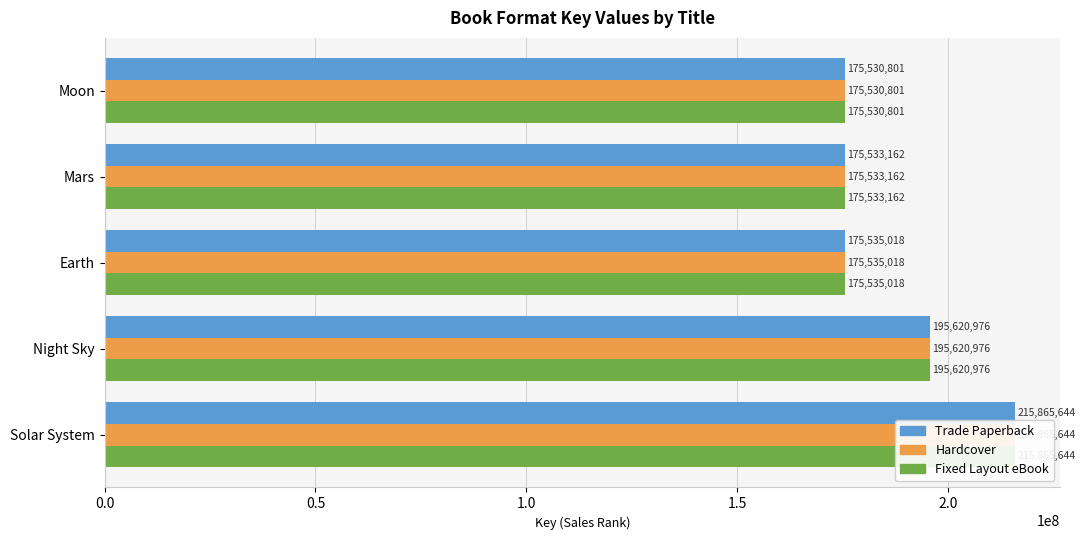

Rank the series by their maximum value, from highest to lowest.

Trade Paperback, Hardcover, Fixed Layout eBook